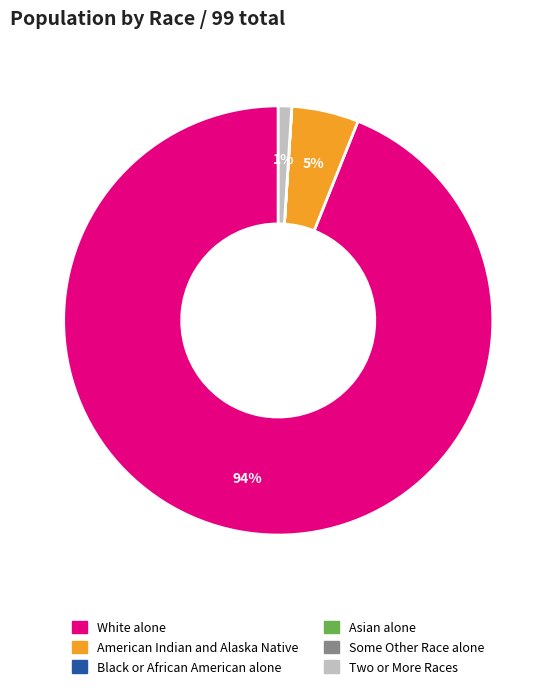

What percentage is the American Indian and Alaska Native slice, to the nearest percent?

5%